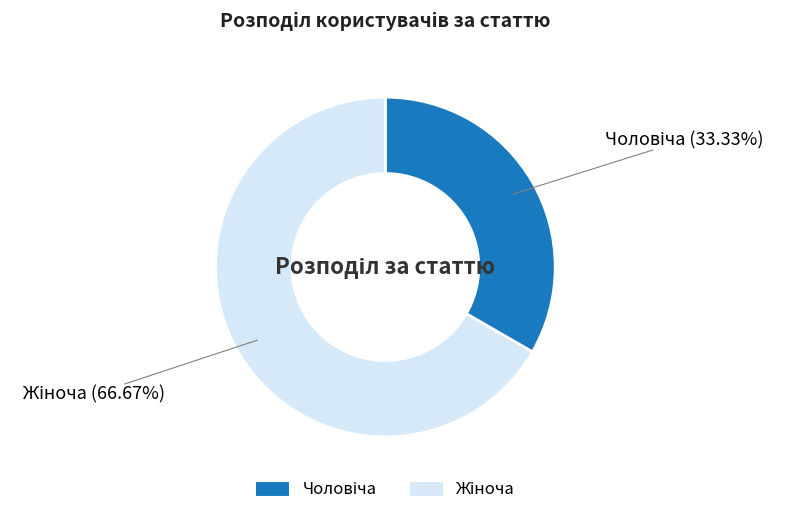

Does any single category account for the majority?

Yes